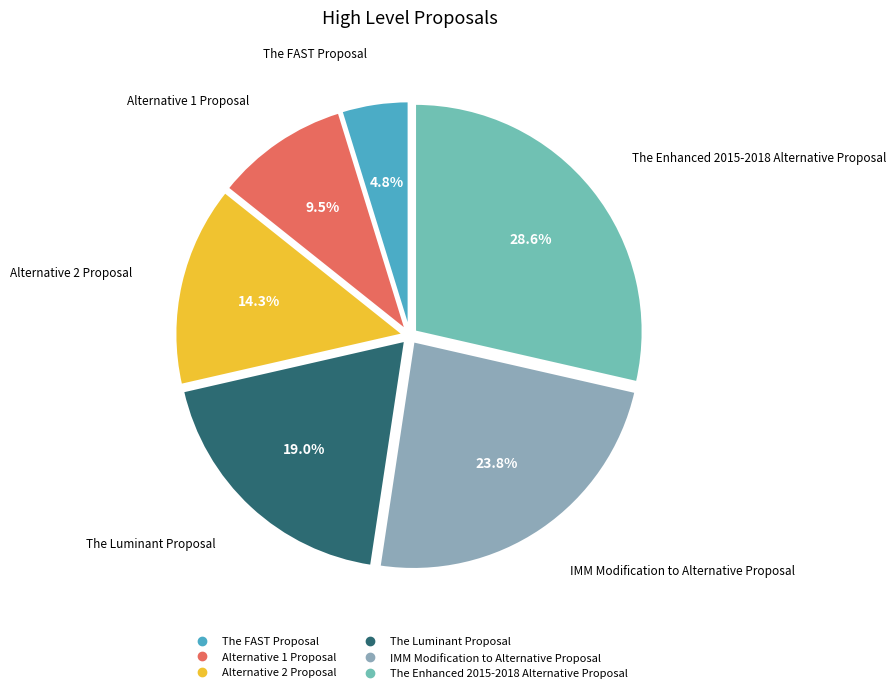

What is the ratio of the value at Alternative 2 Proposal to the value at Alternative 1 Proposal?

1.5